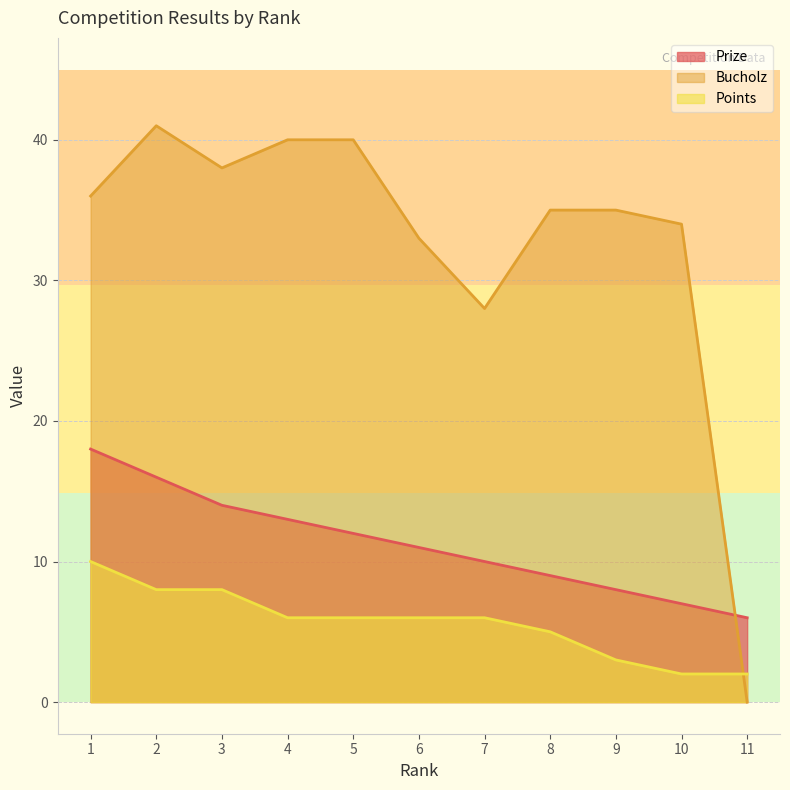

Rank the series by their maximum value, from lowest to highest.

Points, Prize, Bucholz